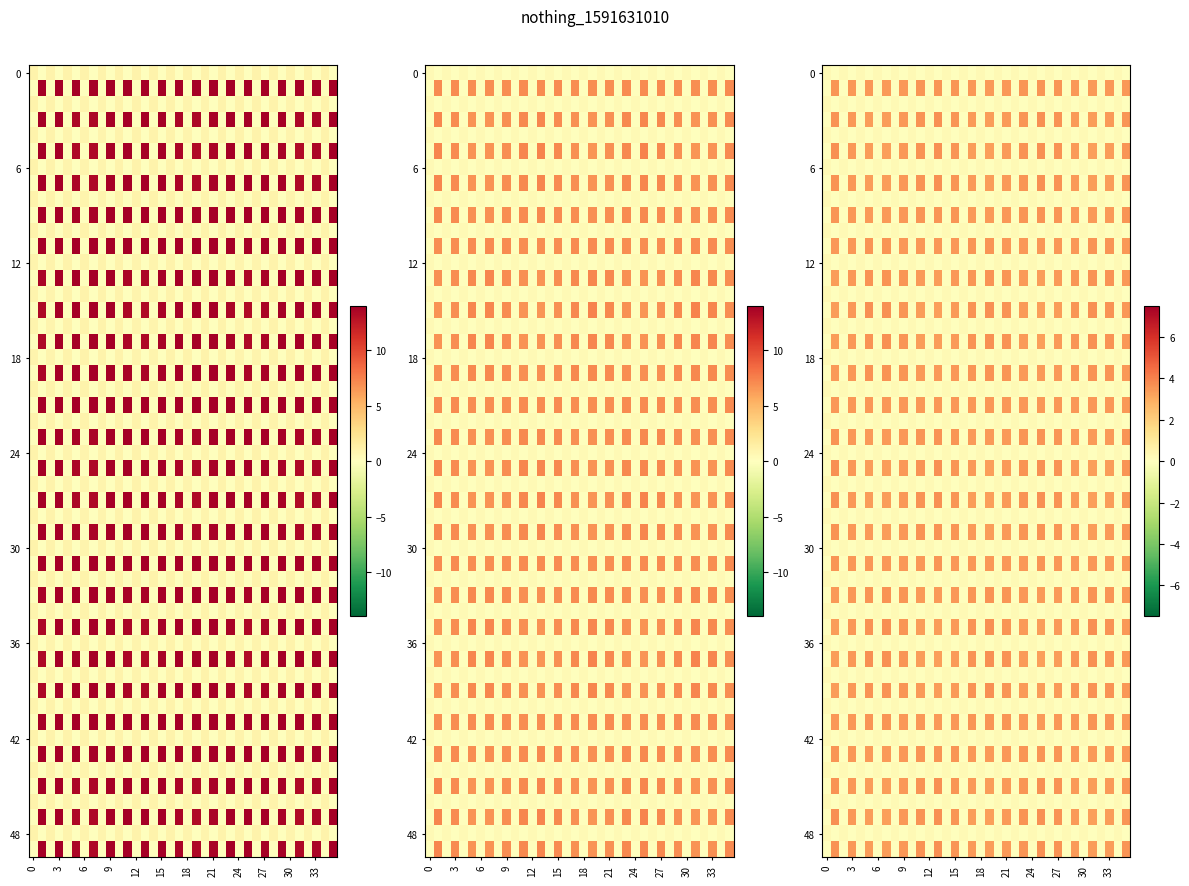

What is the greatest value displayed?

14